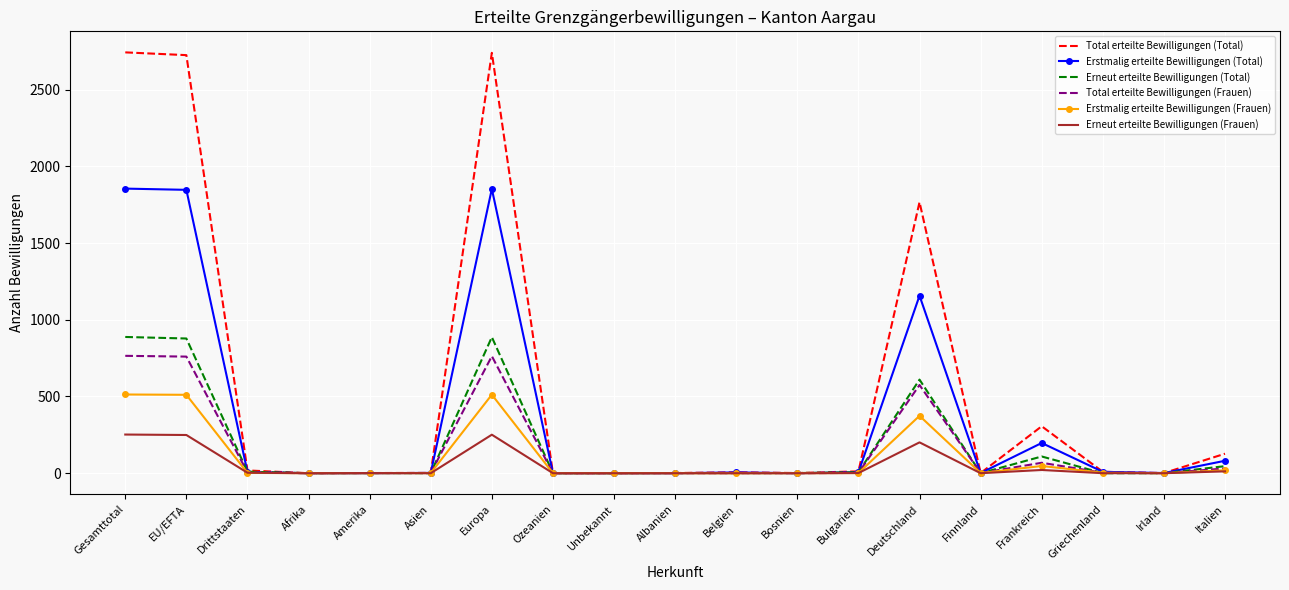

Which series has the largest total across all categories?

Total erteilte Bewilligungen (Total)